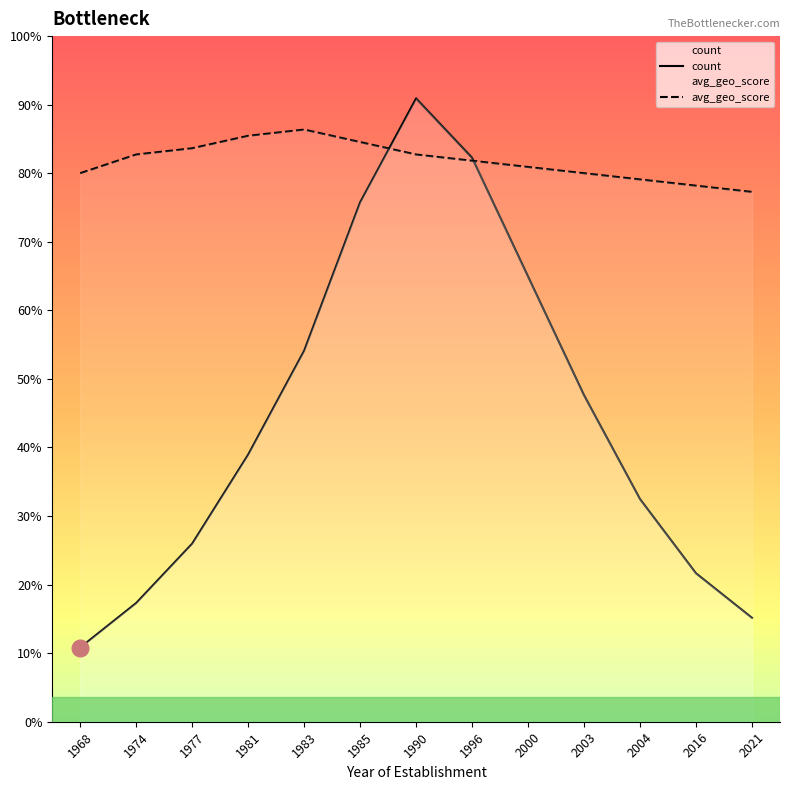

Which category has the lowest value in the avg_geo_score series?

2021